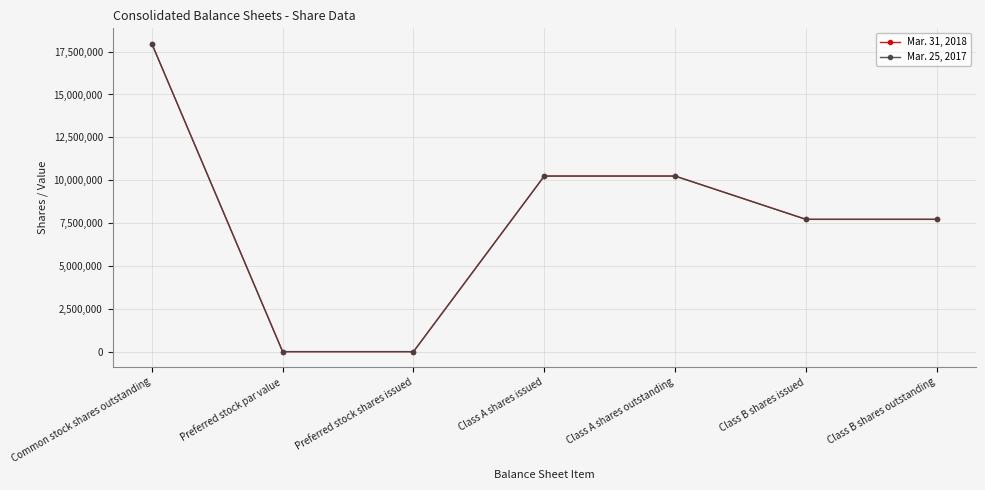

What is the difference between the maximum and minimum values in the Mar. 31, 2018 series?

17960881